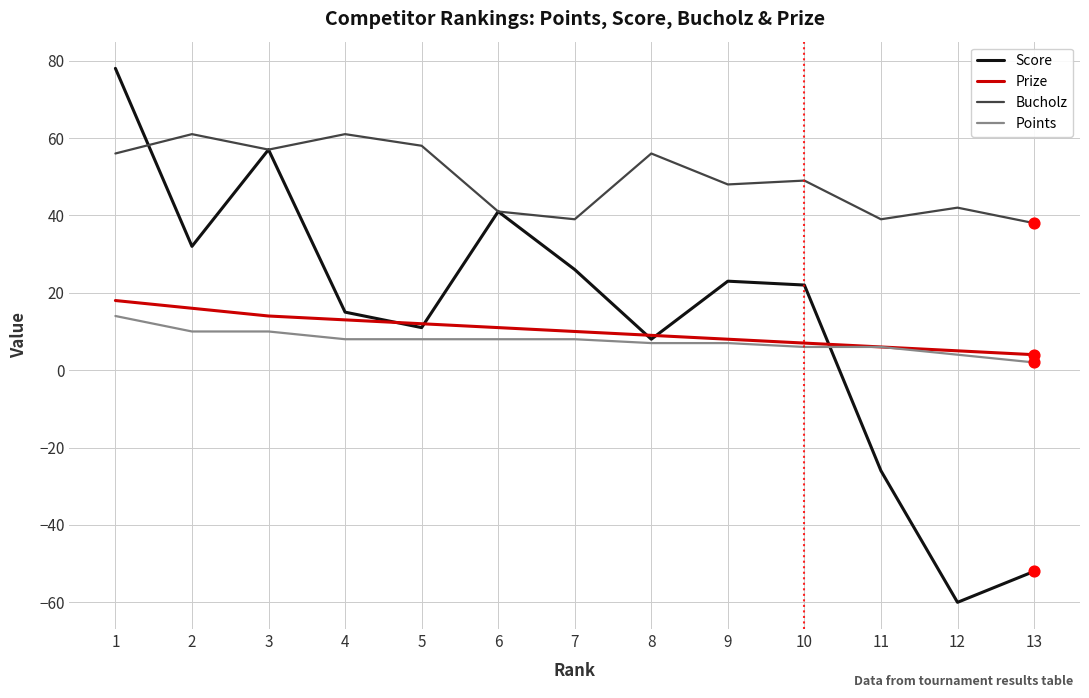

Is the value of Prize at 3 greater than the value of Bucholz at 8?

No